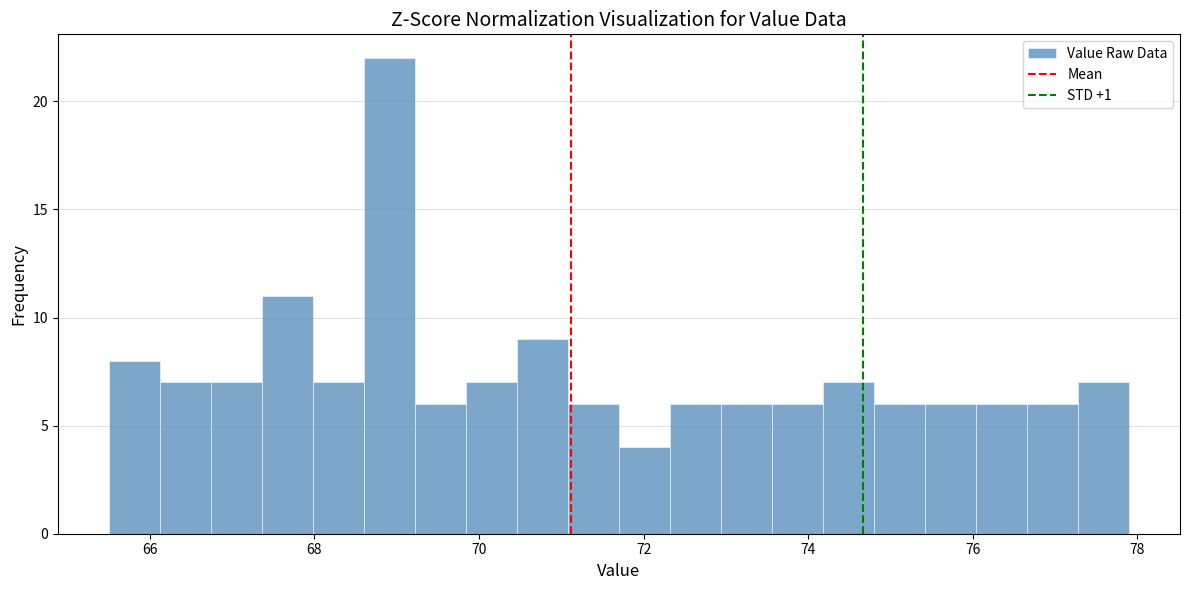

Read against the x-axis, roughly where is the centre of the tallest bar?

69.0